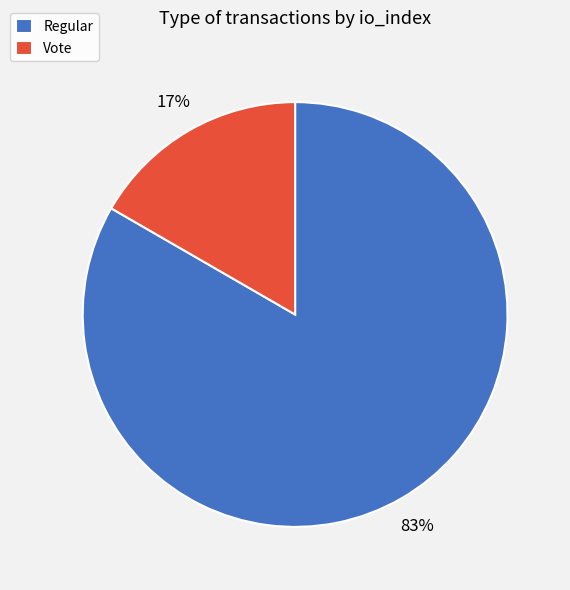

How many segments does this pie chart have?

2